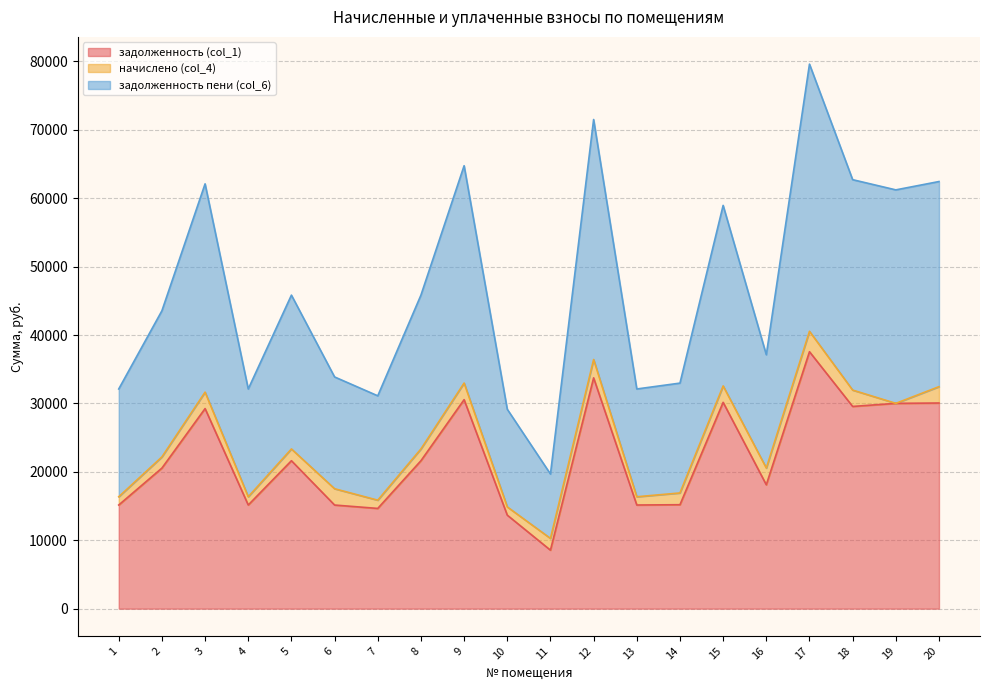

List the labels in order of задолженность пени (col_6) value, largest first.

17, 12, 9, 18, 20, 3, 19, 15, 5, 8, 2, 16, 6, 14, 1, 4, 13, 7, 10, 11